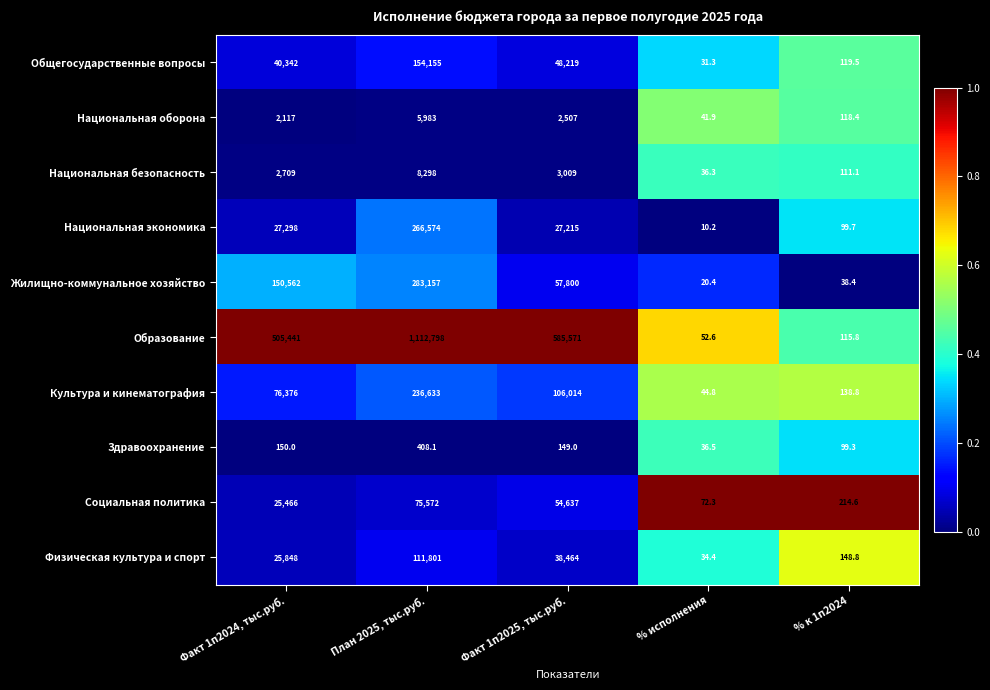

How many data points does each series have?

5